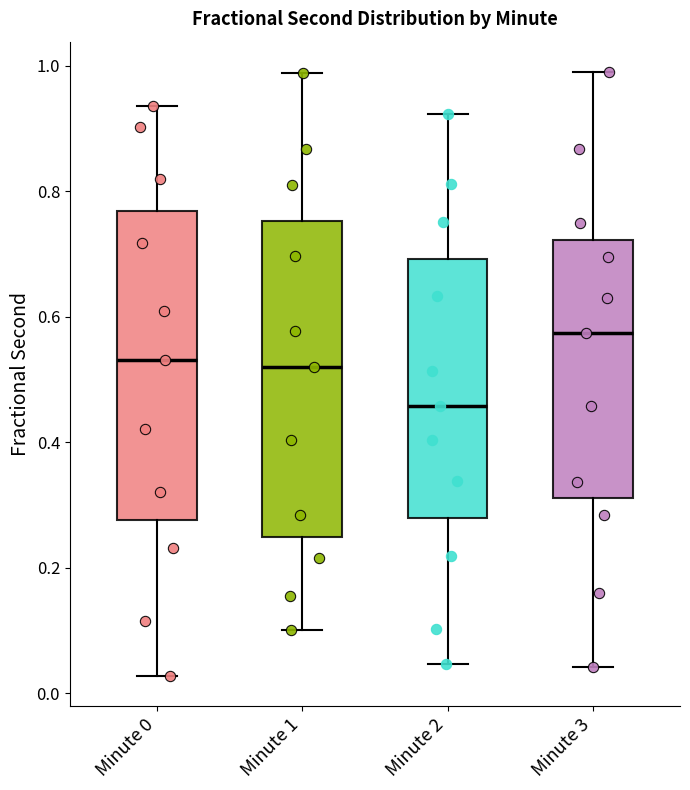

Reading left to right, transcribe this box plot: for each box, give where its median line is, the range the box spans, and where its two whiskers end, as read against the y-axis. The values are not printed on the chart, so give them approximately, as read against the axis.

Minute 0: median 0.54, box 0.28 to 0.76, whiskers 0.02 to 0.94
Minute 1: median 0.52, box 0.24 to 0.76, whiskers 0.10 to 0.98
Minute 2: median 0.46, box 0.28 to 0.70, whiskers 0.04 to 0.92
Minute 3: median 0.58, box 0.32 to 0.72, whiskers 0.04 to 0.98